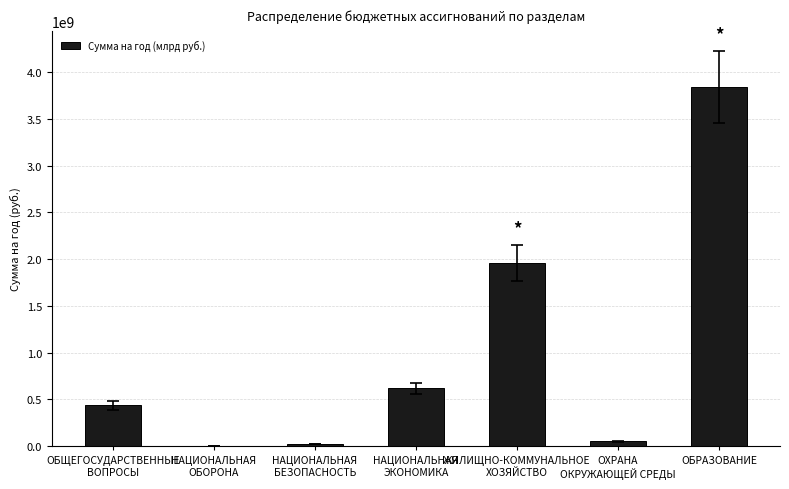

What is the greatest value displayed?

3846924762.8